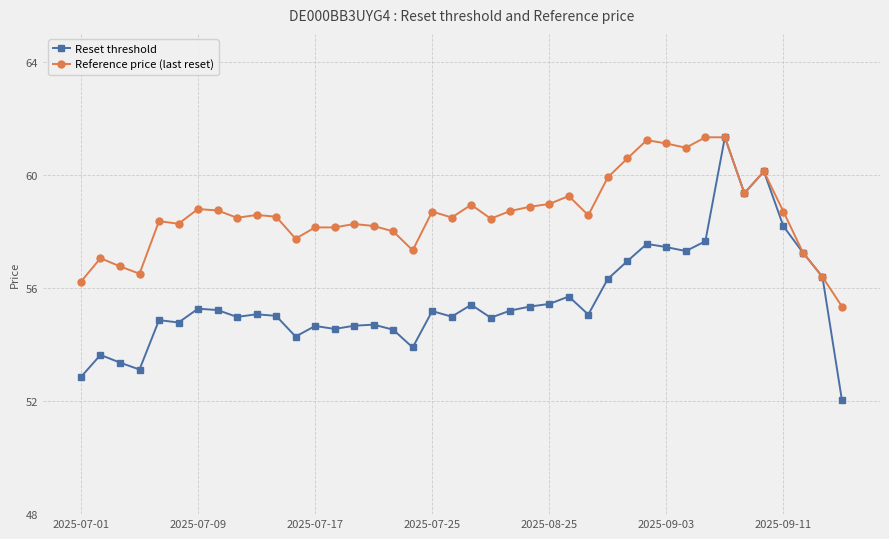

What is the maximum value shown in the chart?

61.3